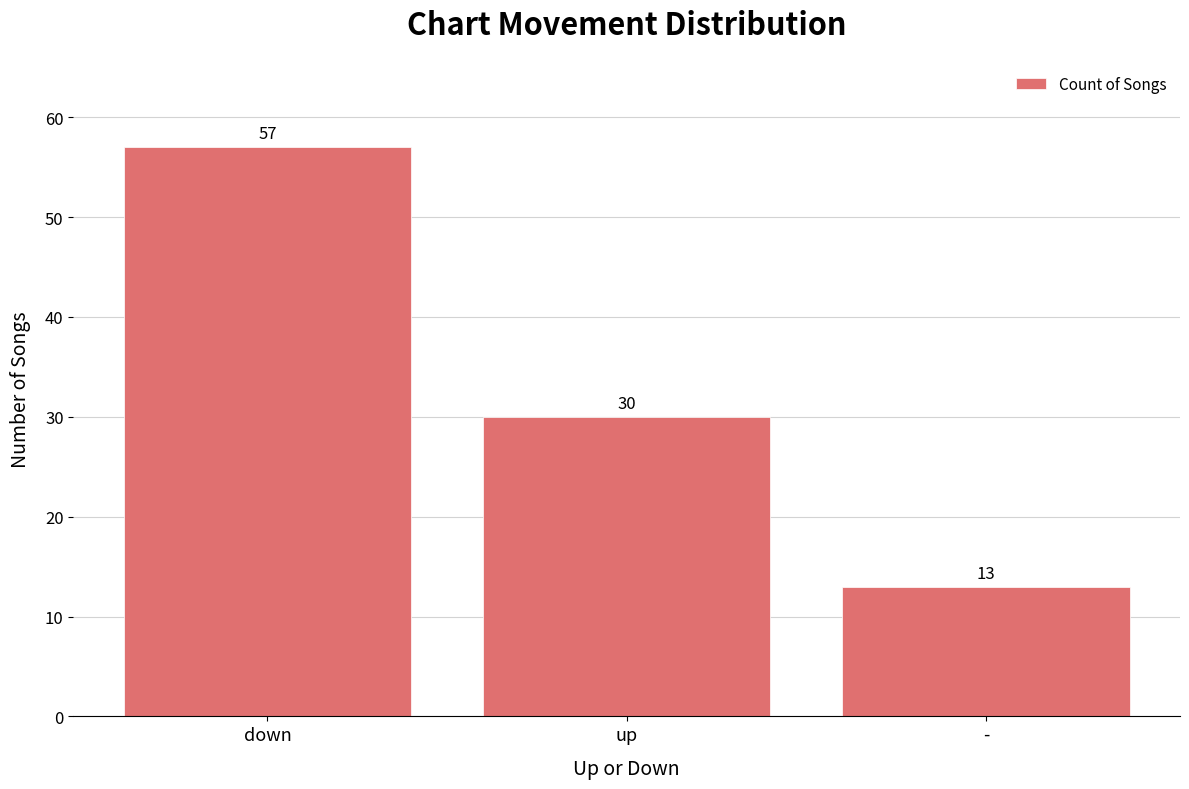

Are the bars grouped side by side (vs. stacked)?

No